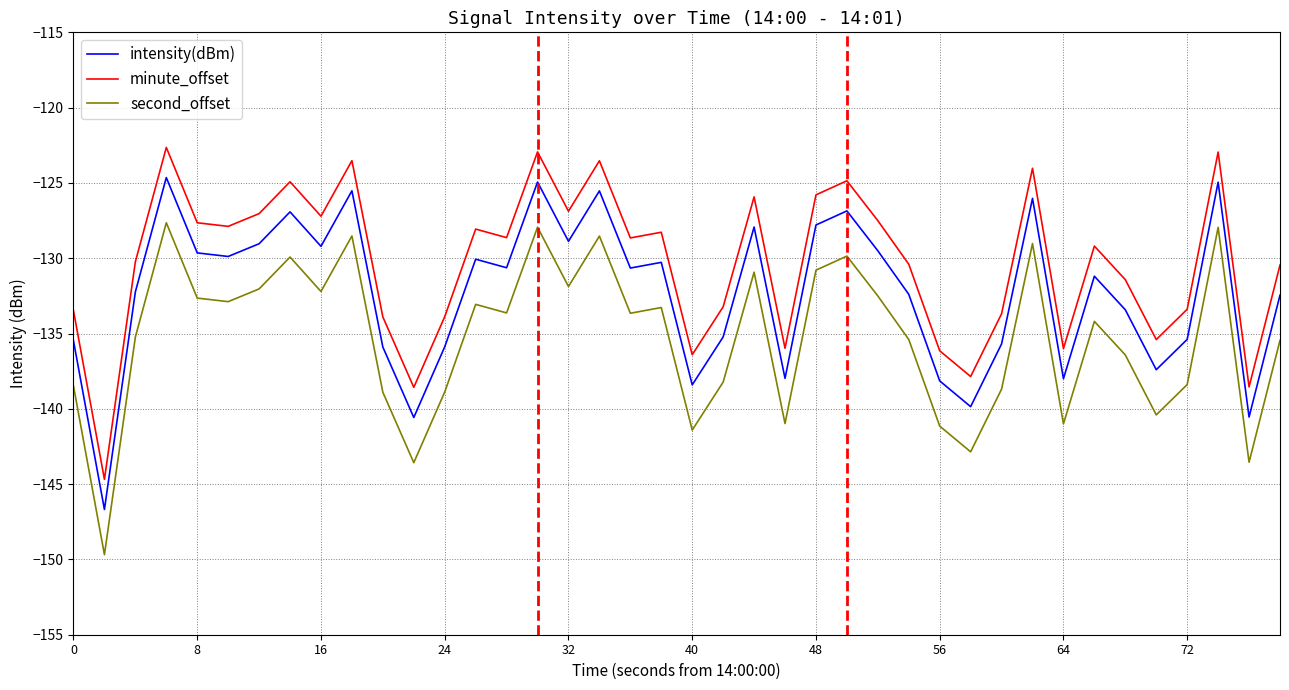

What is the difference between the maximum and minimum values in the second_offset series?

22.0